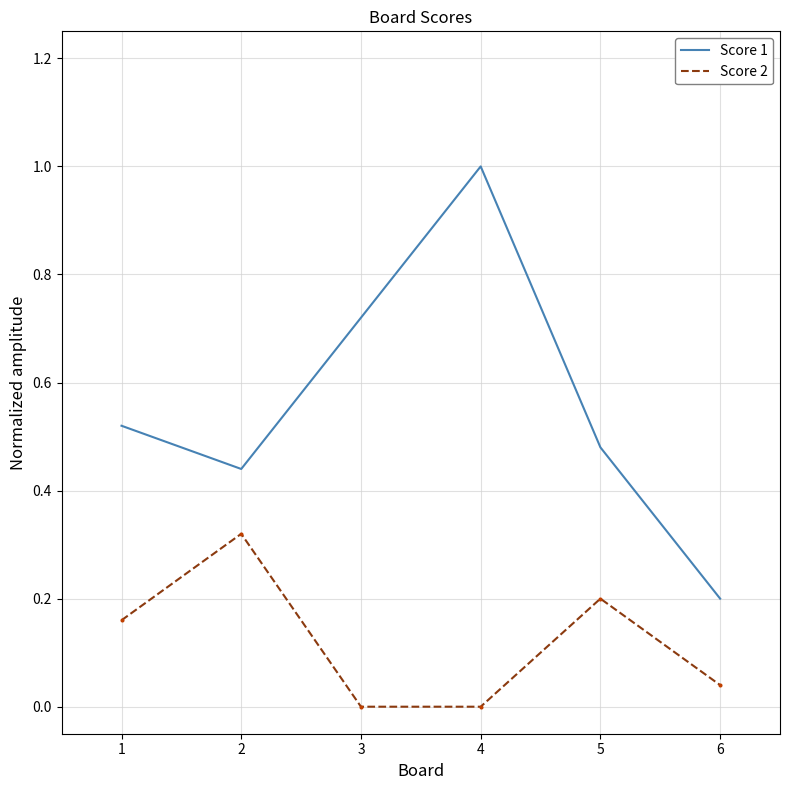

At which category is the sum across all series the highest?

4